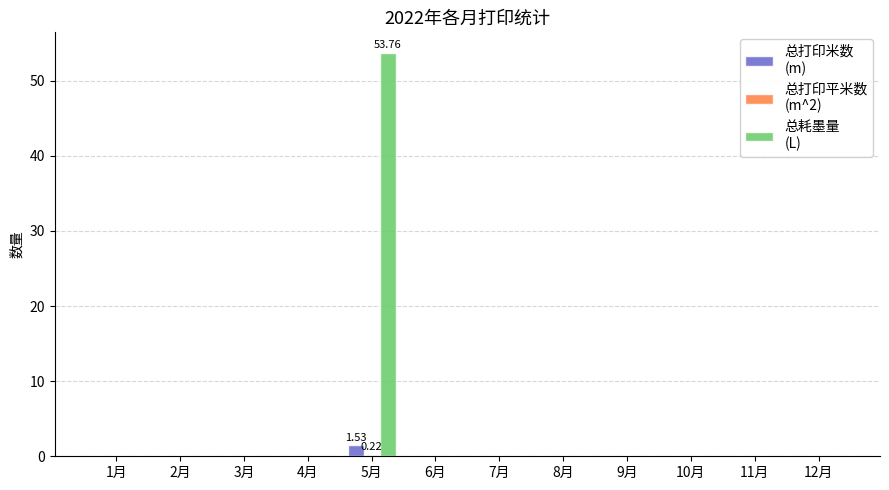

At which category is the sum across all series the highest?

5月